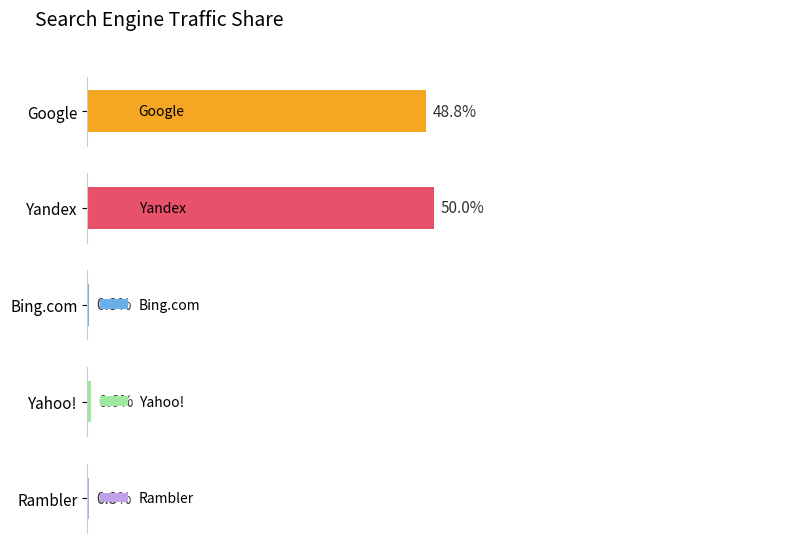

Which series has the largest range (max minus min)?

Yandex